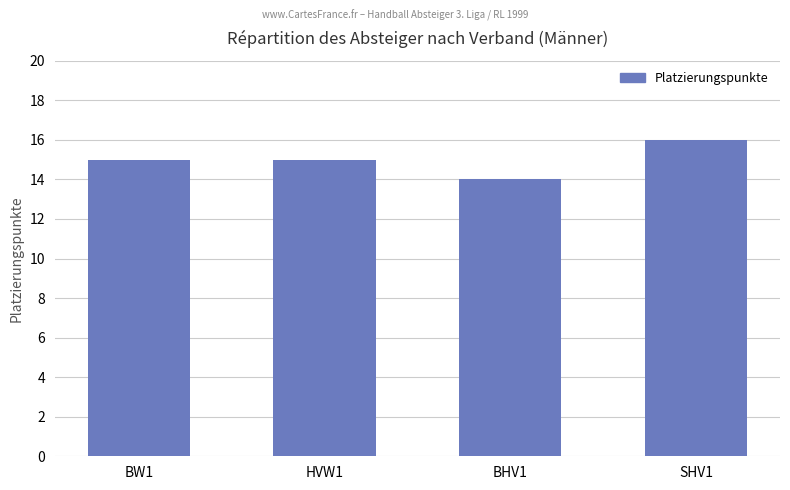

What is the sum of all values?

60